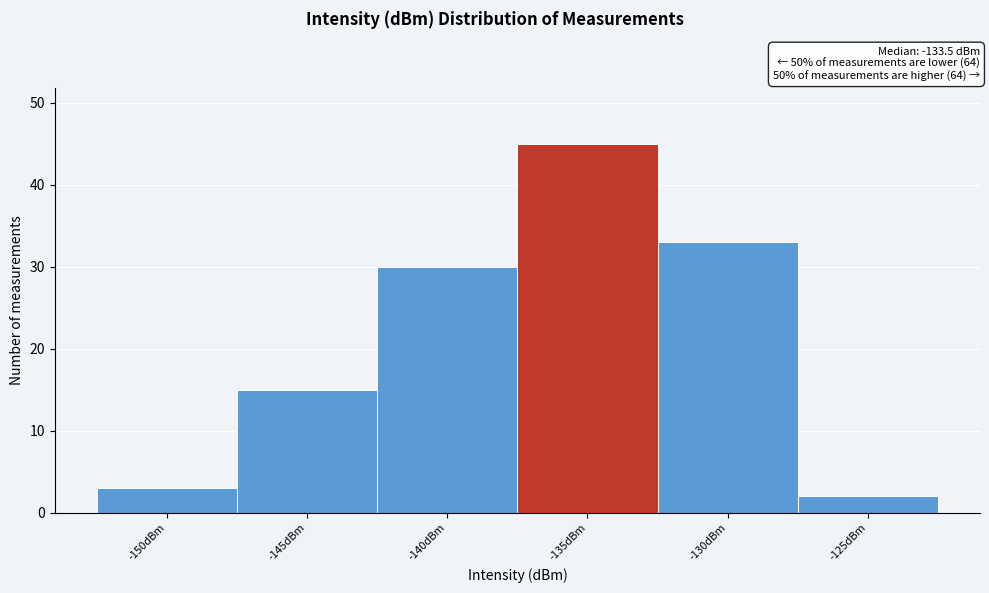

Reading left to right, what are all the values shown in this chart?

-150dBm=3	-145dBm=15	-140dBm=30	-135dBm=45	-130dBm=33	-125dBm=2